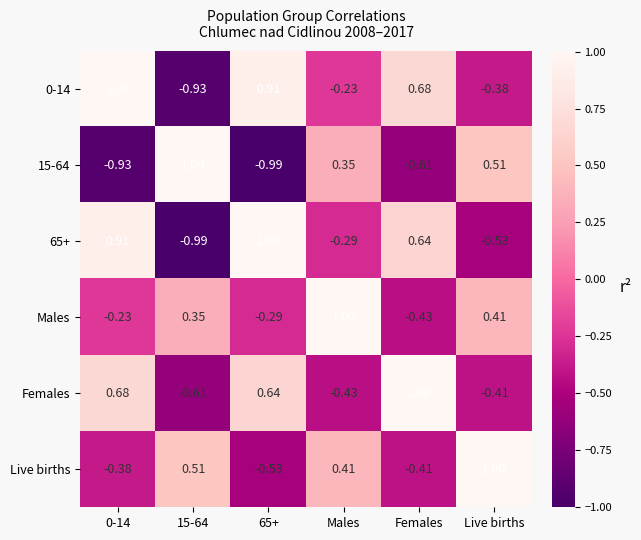

At which label does Males reach its peak?

Males